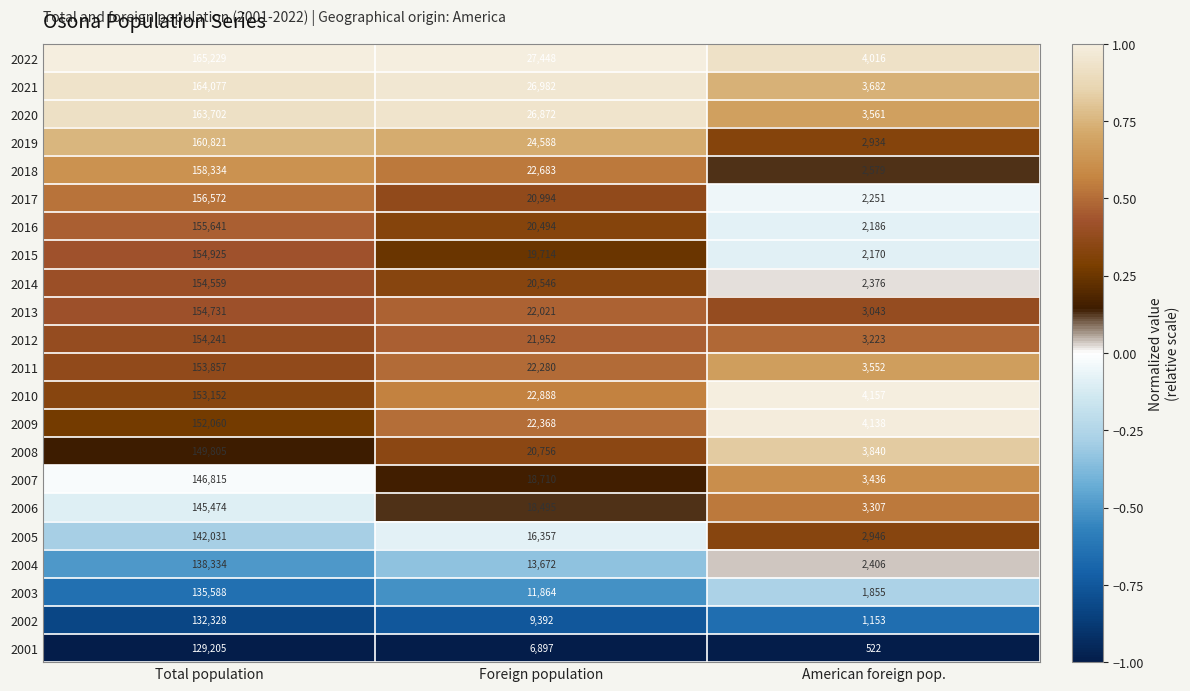

What is the total value across all series at Foreign population?

437973